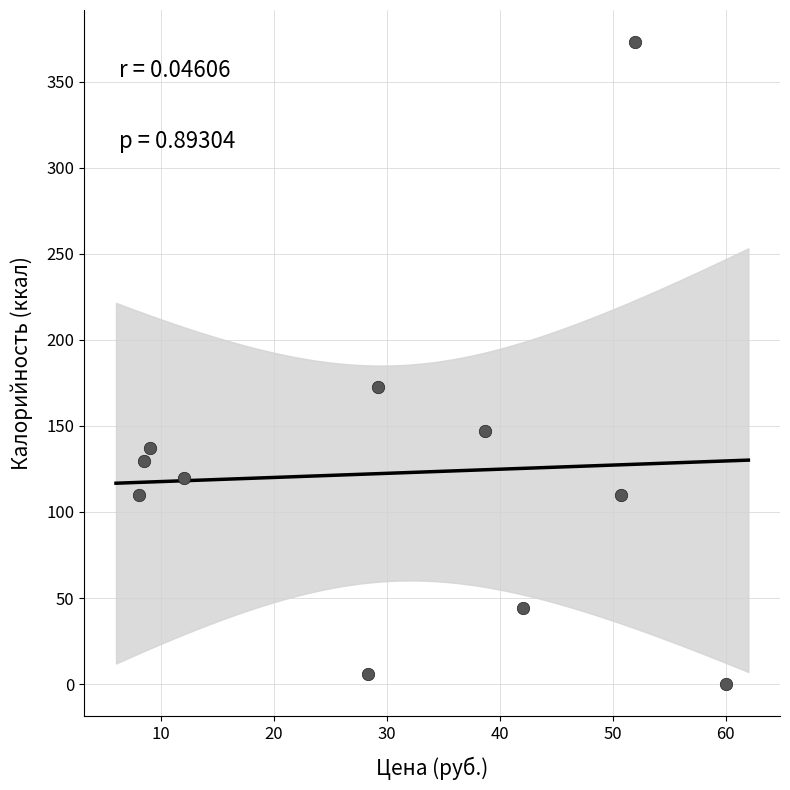

What is the range of Y values (max minus min)?

372.9